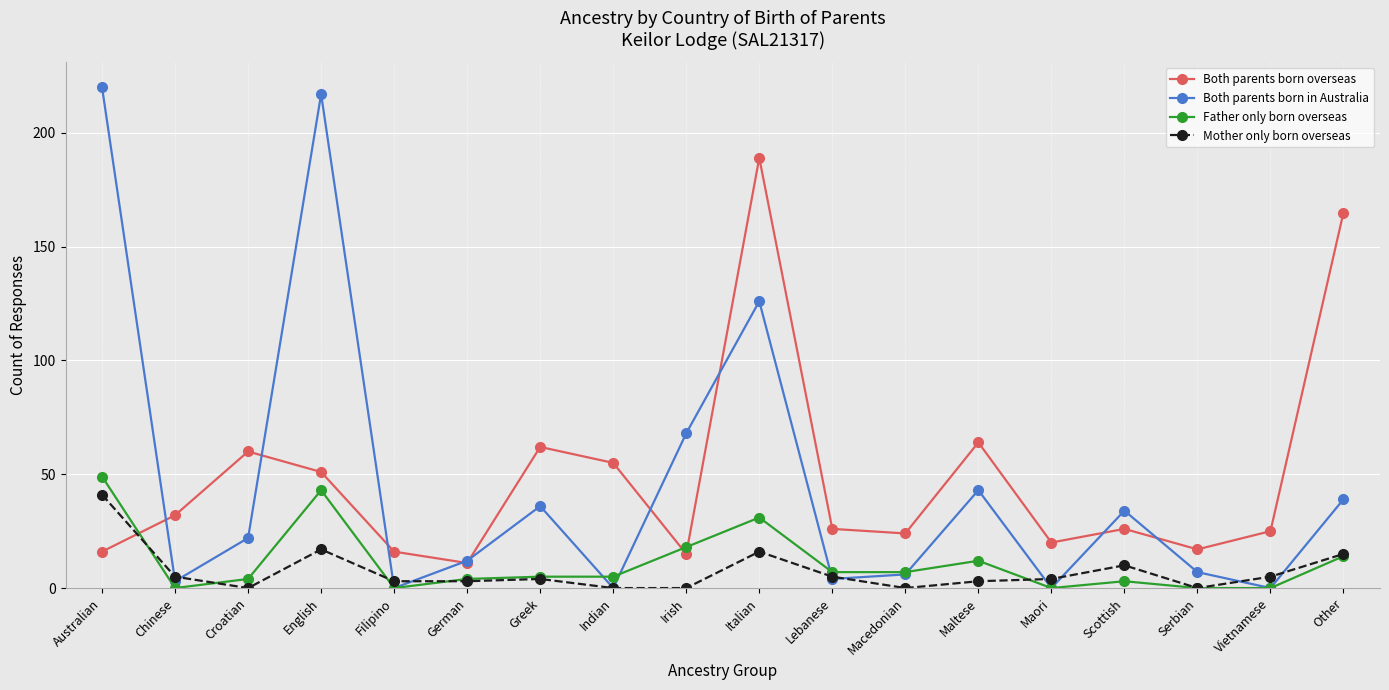

List the series in order of their peak value, highest first.

Both parents born in Australia, Both parents born overseas, Father only born overseas, Mother only born overseas